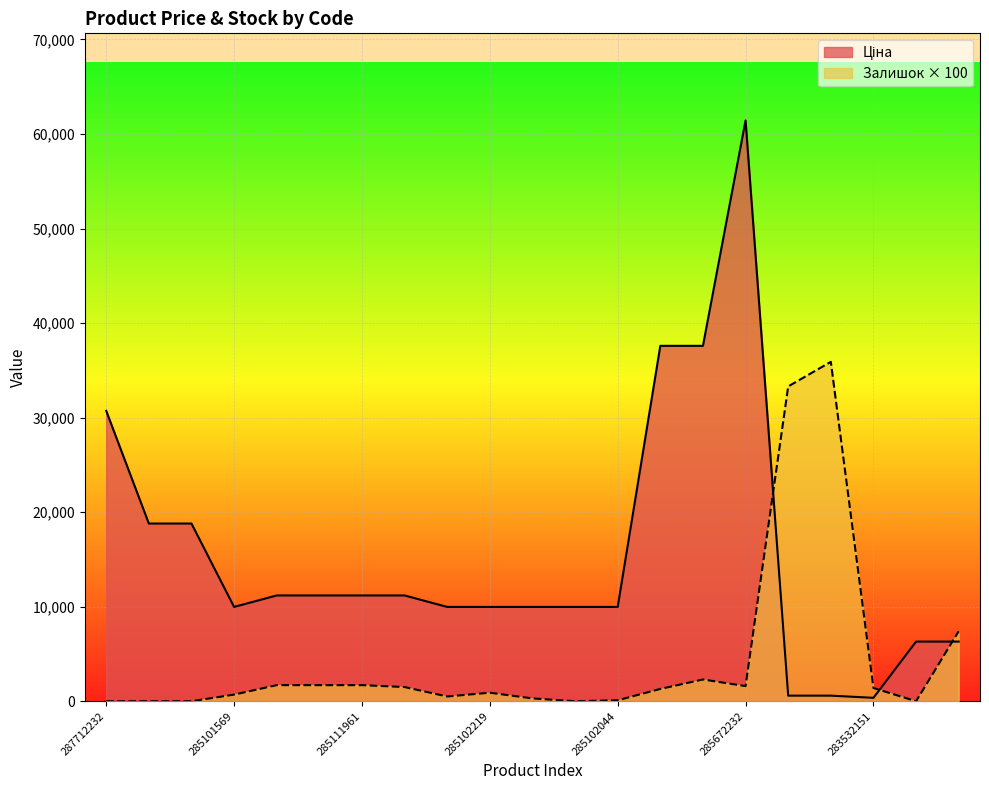

Which series has the widest spread of values?

Ціна